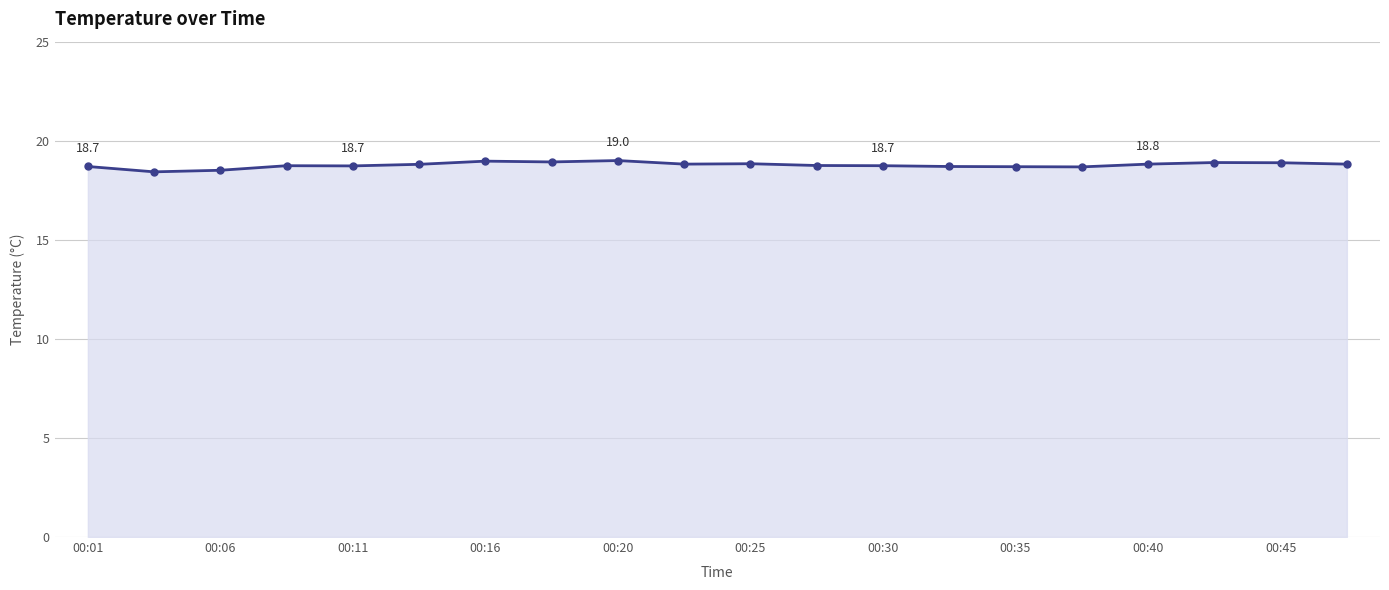

What is the value of the 18th point from the left?

18.9